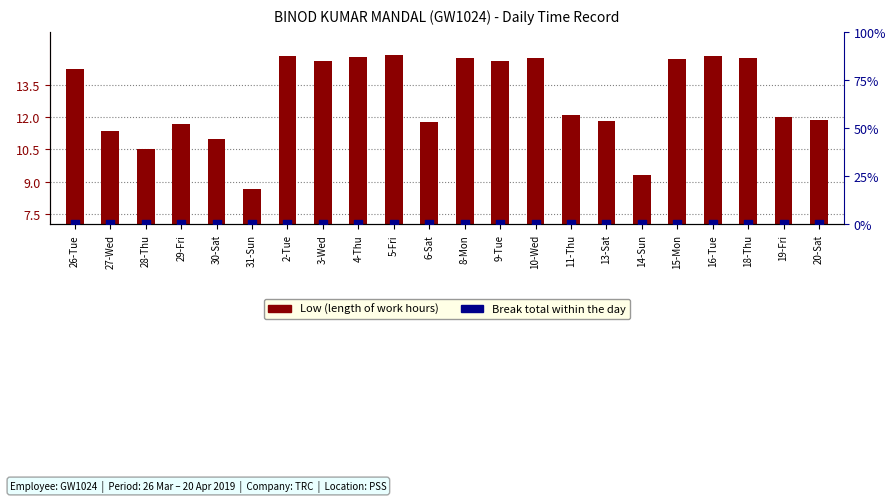

Which series reaches the minimum Y coordinate?

Break Total (0=0%)